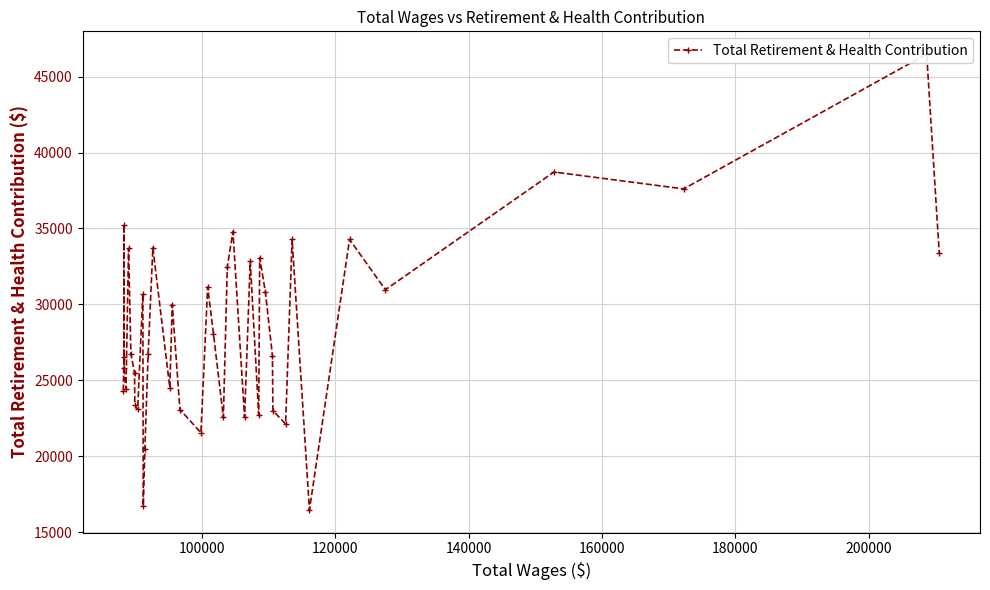

What is the value of the 9th point from the left?

23353